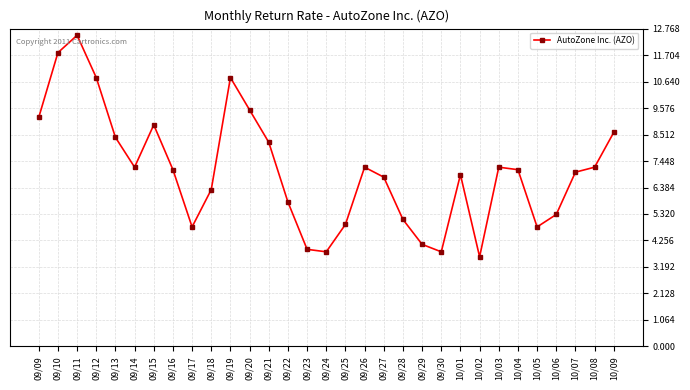

How many data points does each series have?

31